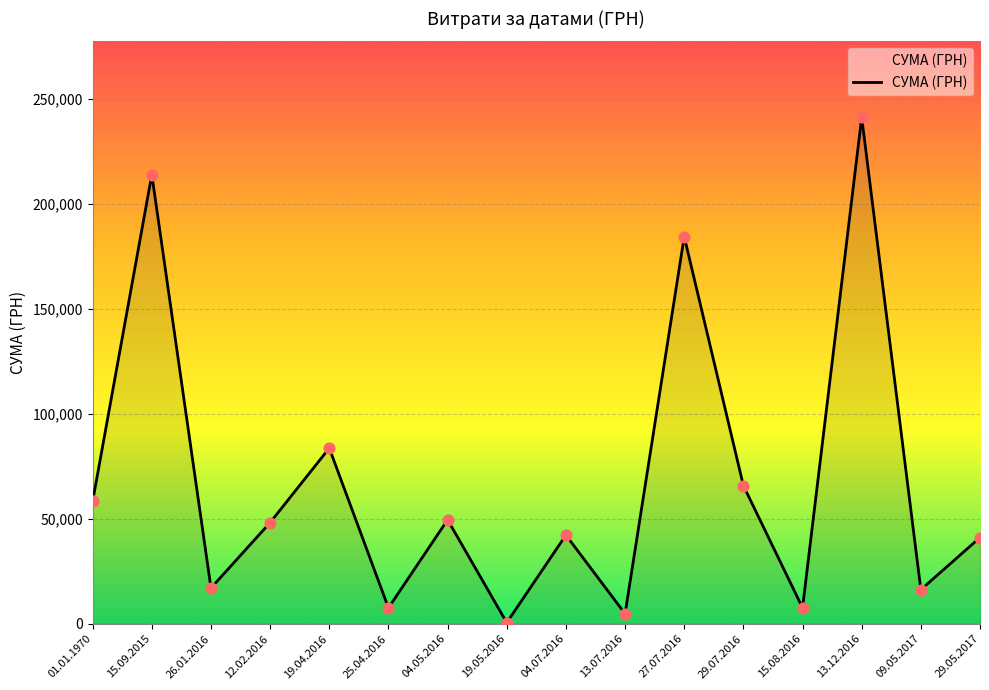

What is the change in value from 26.01.2016 to 12.02.2016?

+31182.7